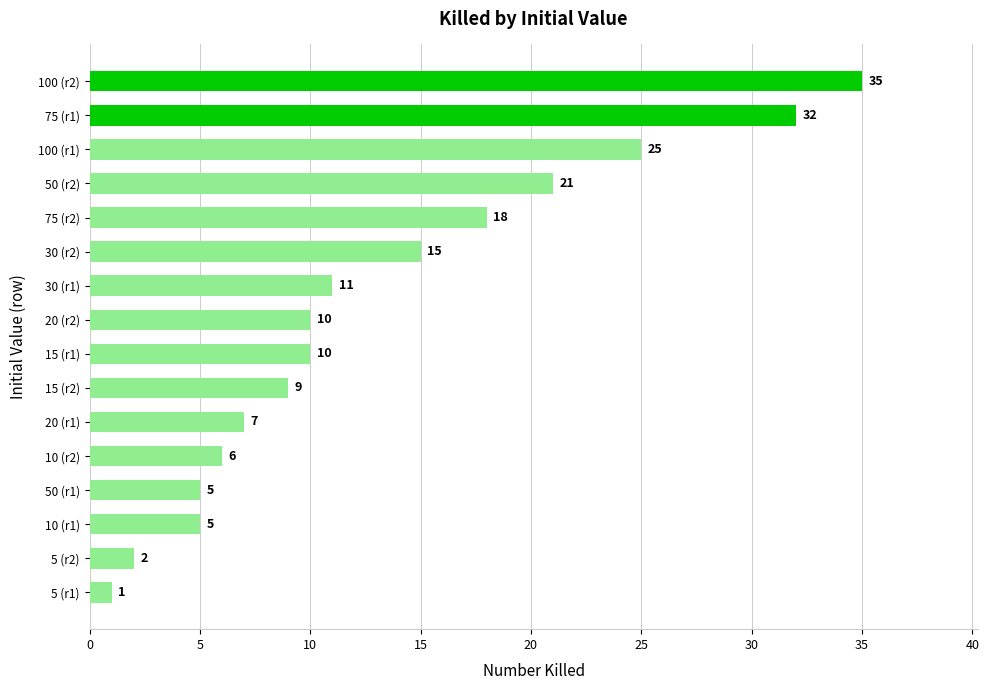

How many series are shown in this chart?

1